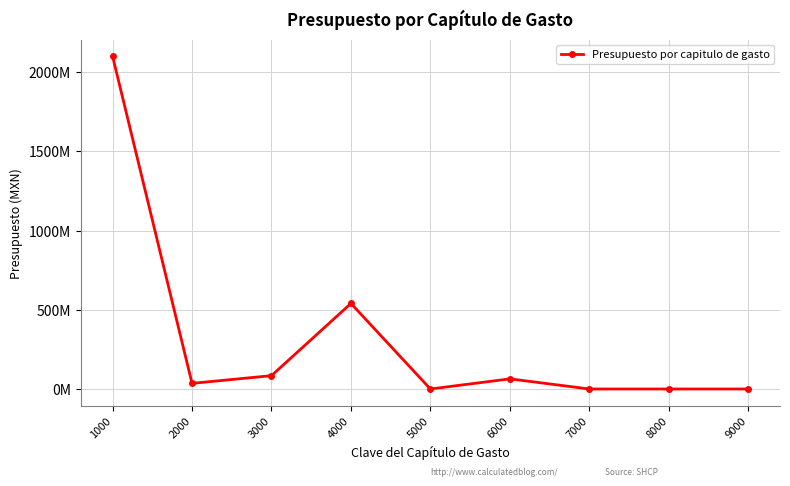

Read the value at 1000, to the nearest 10.

2099717570